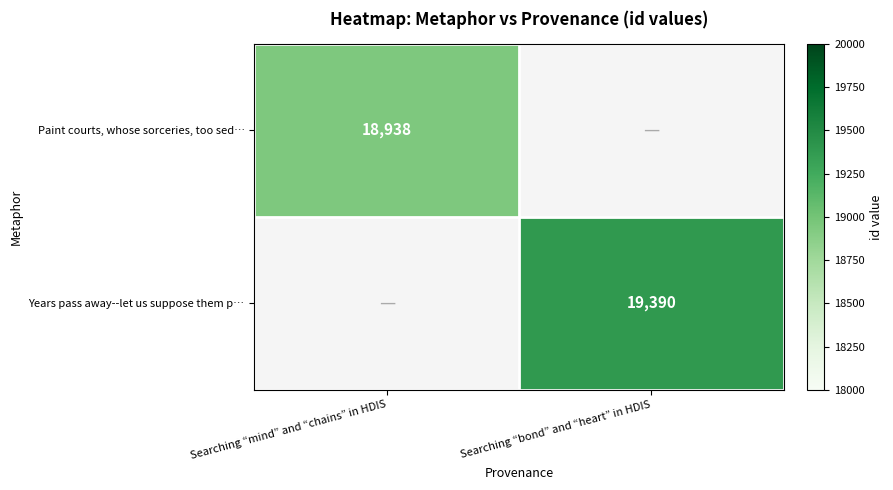

At how many categories does at least one series exceed 19157?

1